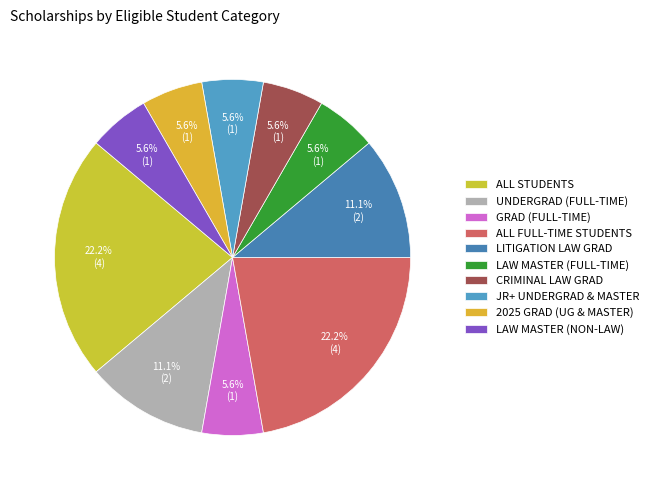

Does any single category account for the majority?

No